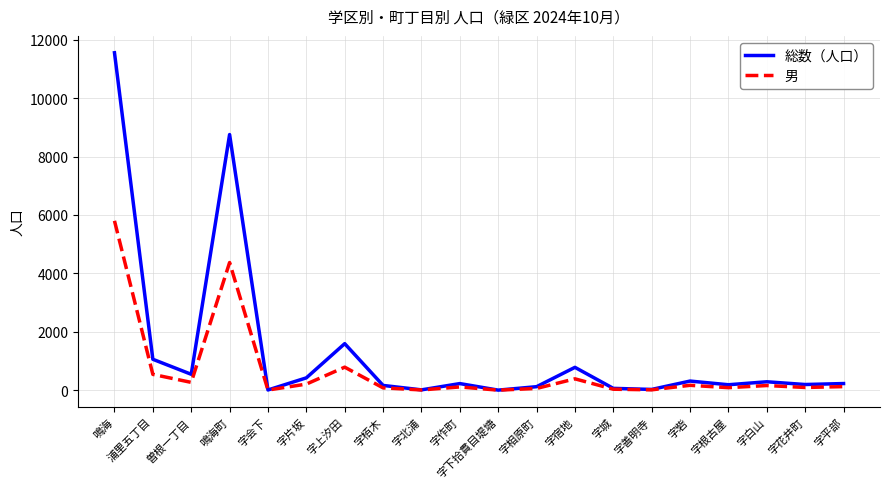

Which series has the widest spread of values?

総数（人口）